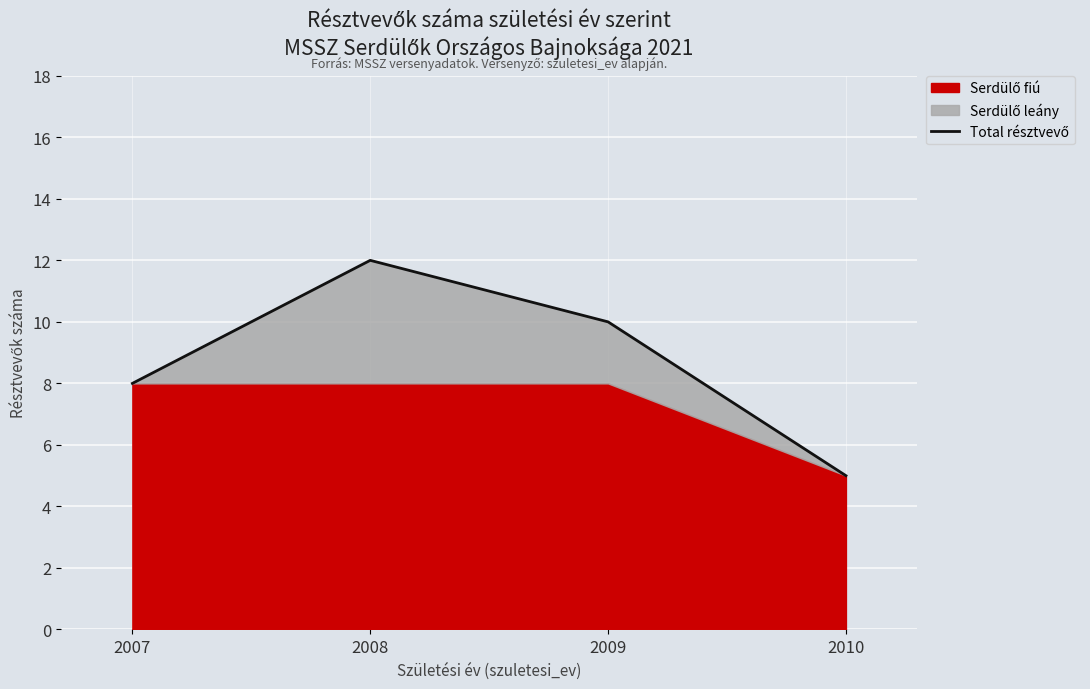

What is the sum of all values?

35